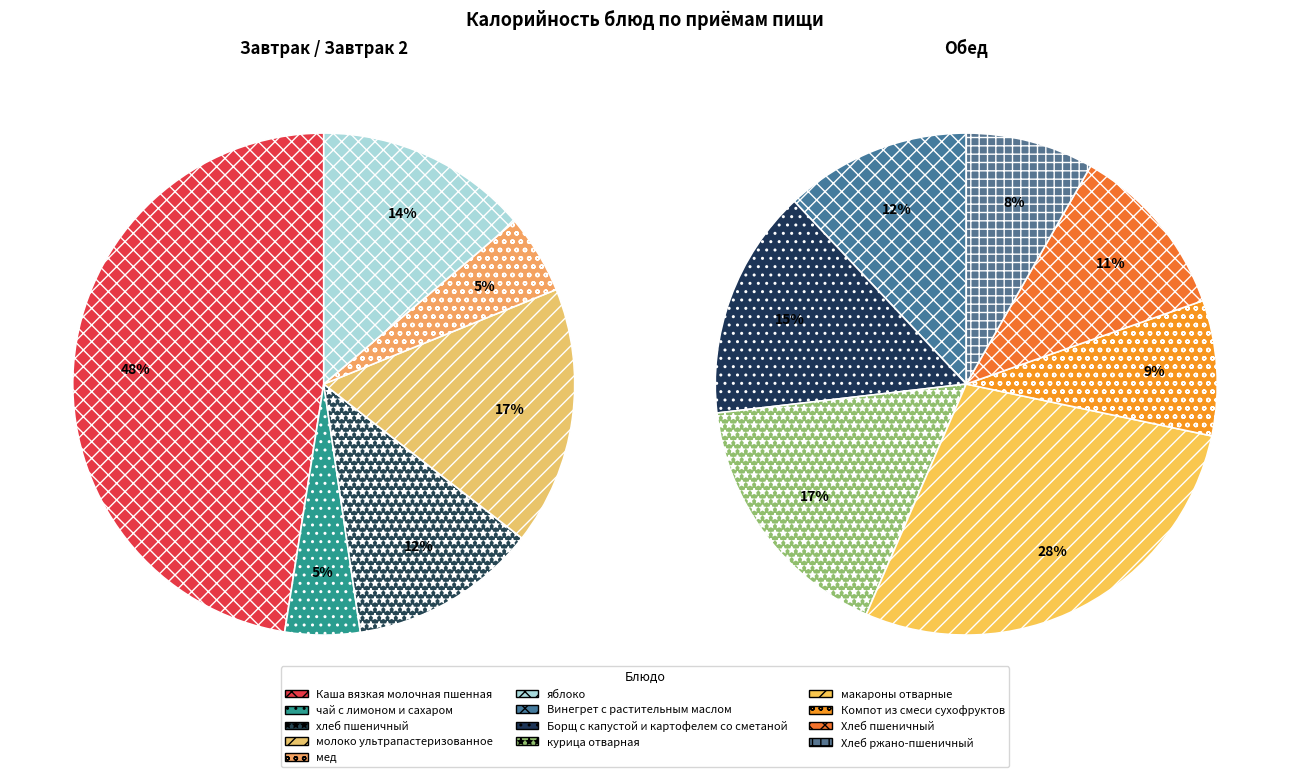

Is it true that курица отварная is 1% of the pie?

False